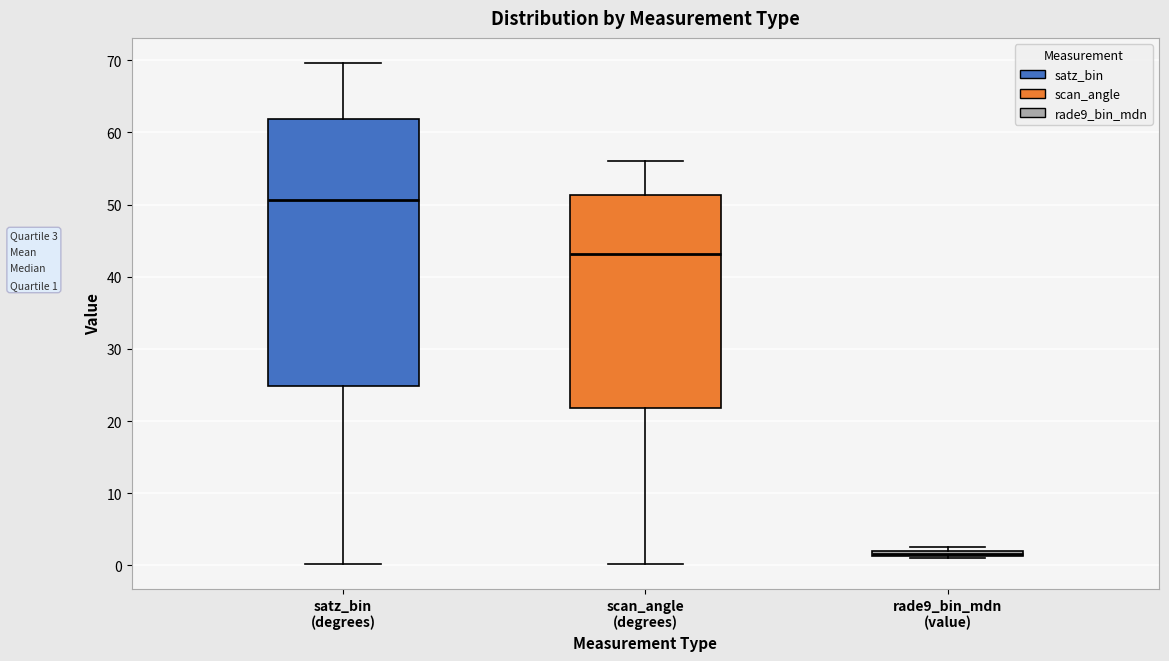

Comparing the boxes themselves (not the whiskers), which one is the tallest?

satz_bin (degrees)